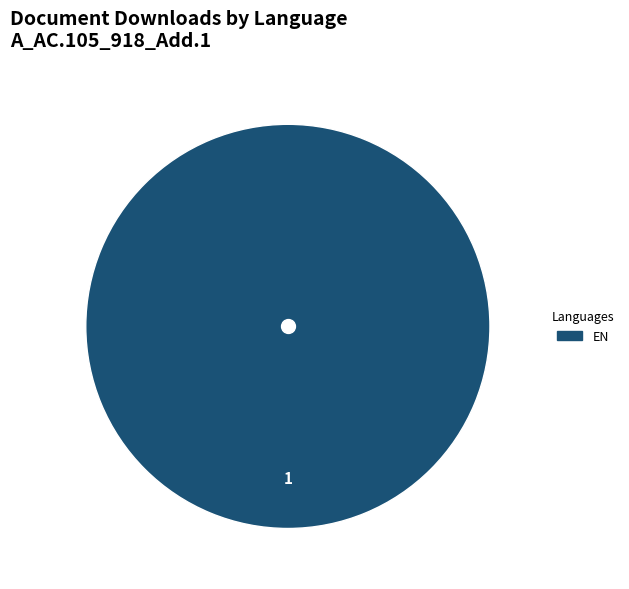

Rank the categories by value from lowest to highest.

EN